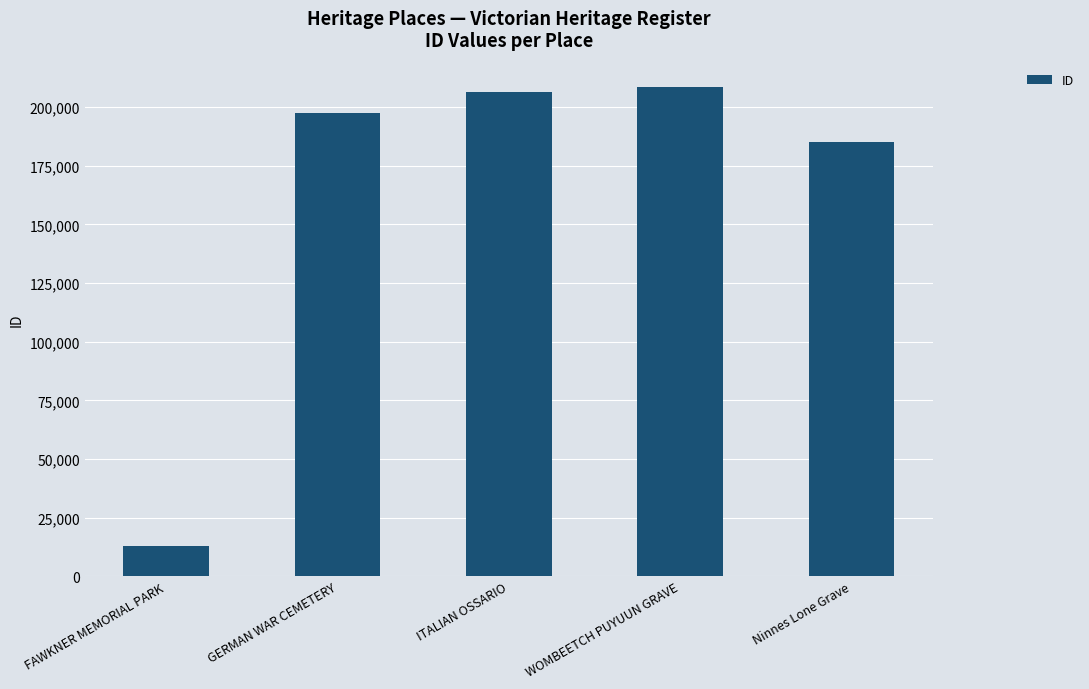

What is the change in value from GERMAN WAR CEMETERY to WOMBEETCH PUYUUN GRAVE?

+10966